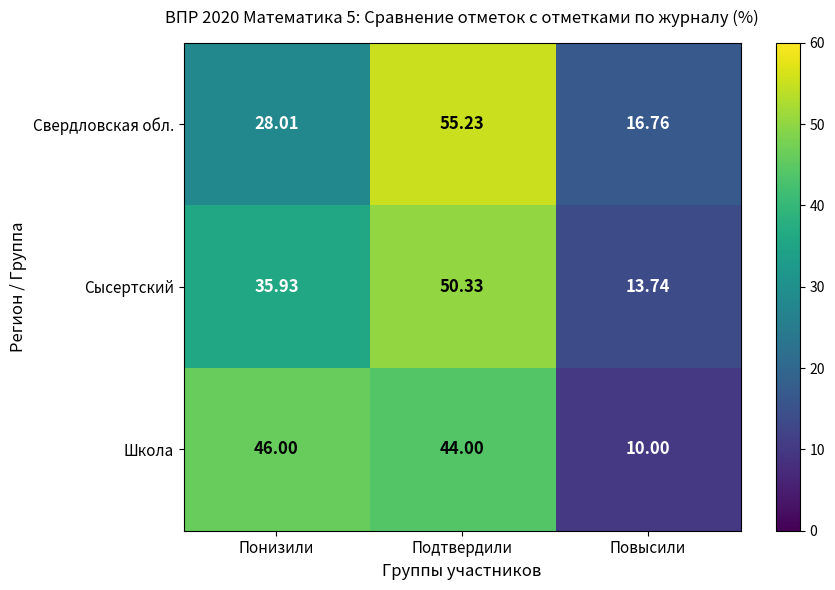

How many series are shown in this chart?

3